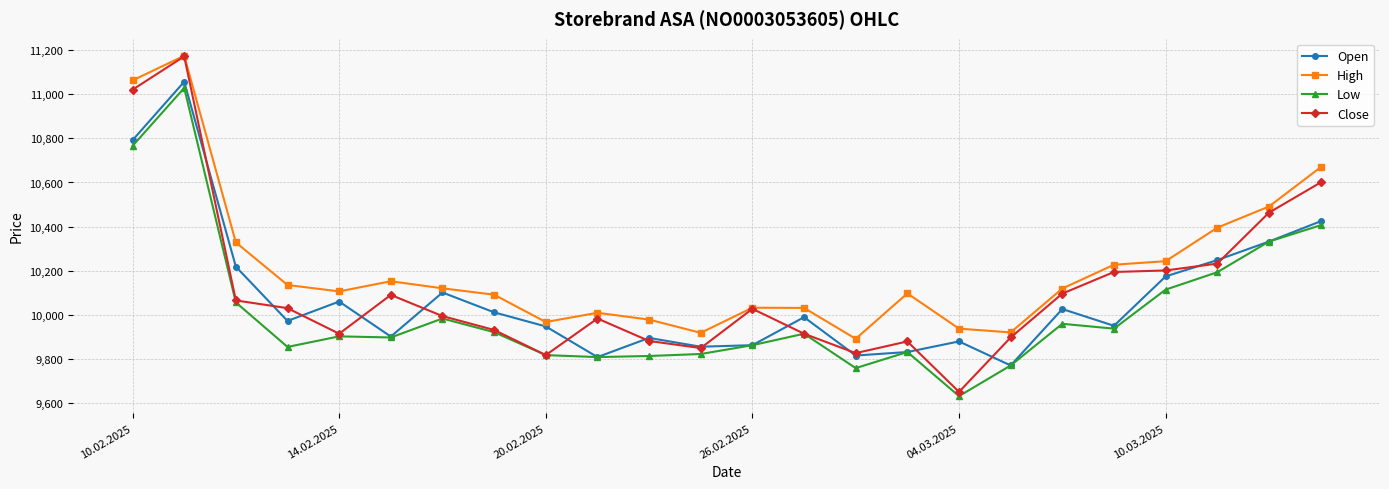

What is the maximum value shown in the chart?

11175